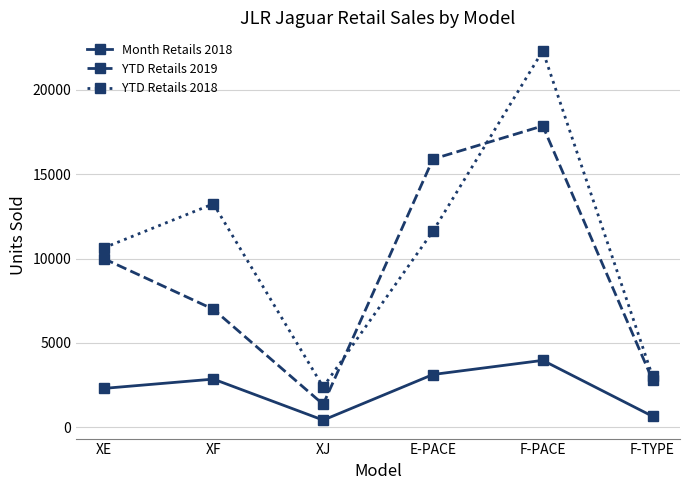

Reading left to right, transcribe all the data shown in this chart.

Month Retails 2018: 2294	2846	413	3119	3958	641
YTD Retails 2019: 9998	6987	1349	15899	17867	2796
YTD Retails 2018: 10629	13244	2377	11621	22322	3009